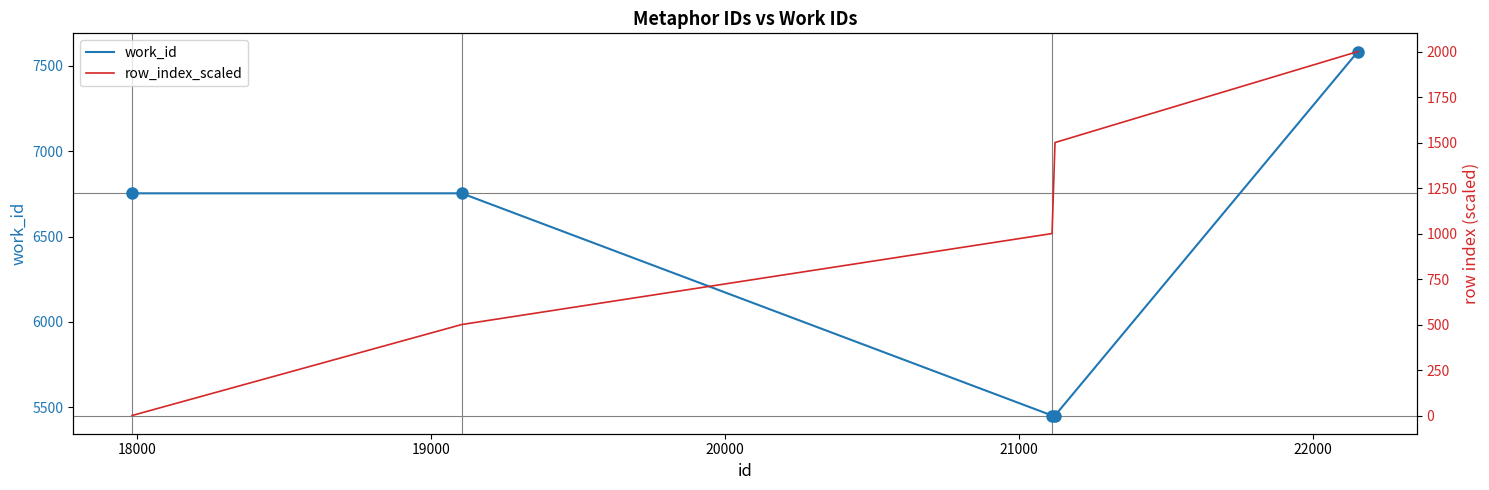

What is the maximum value for work_id?

7583